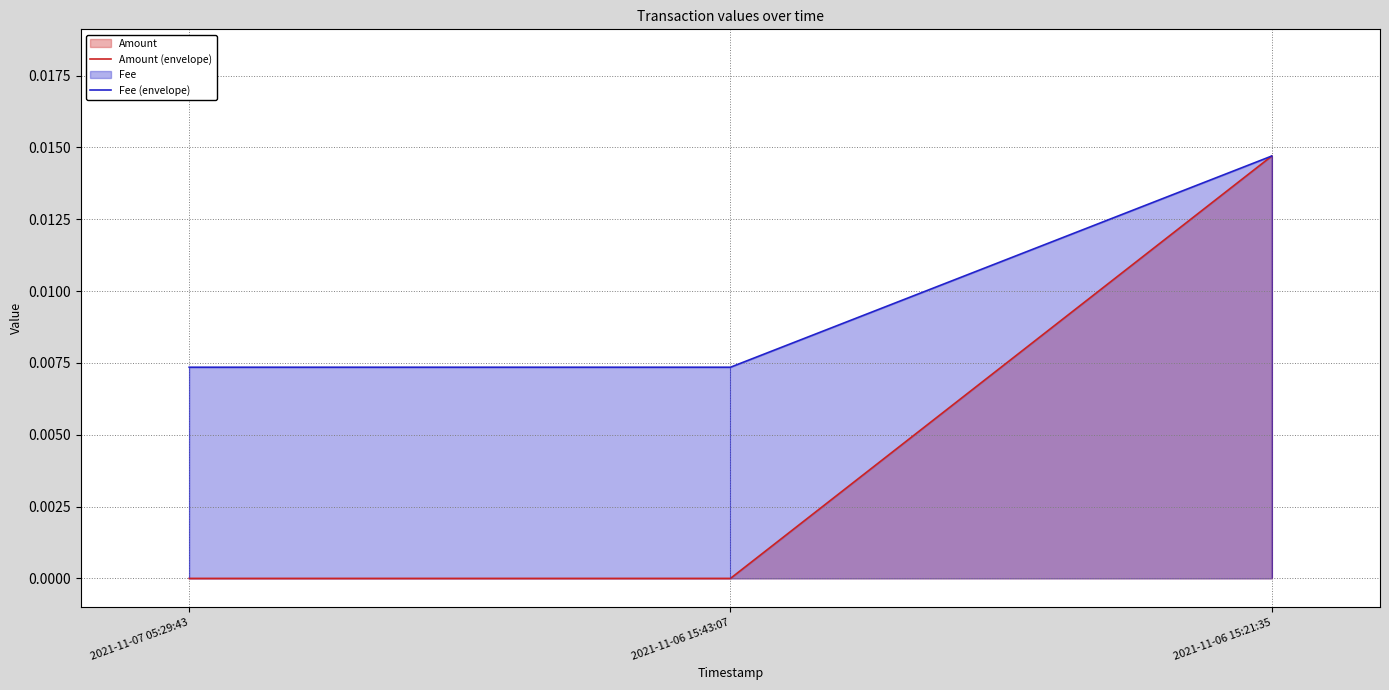

How many distinct data groups are displayed?

2